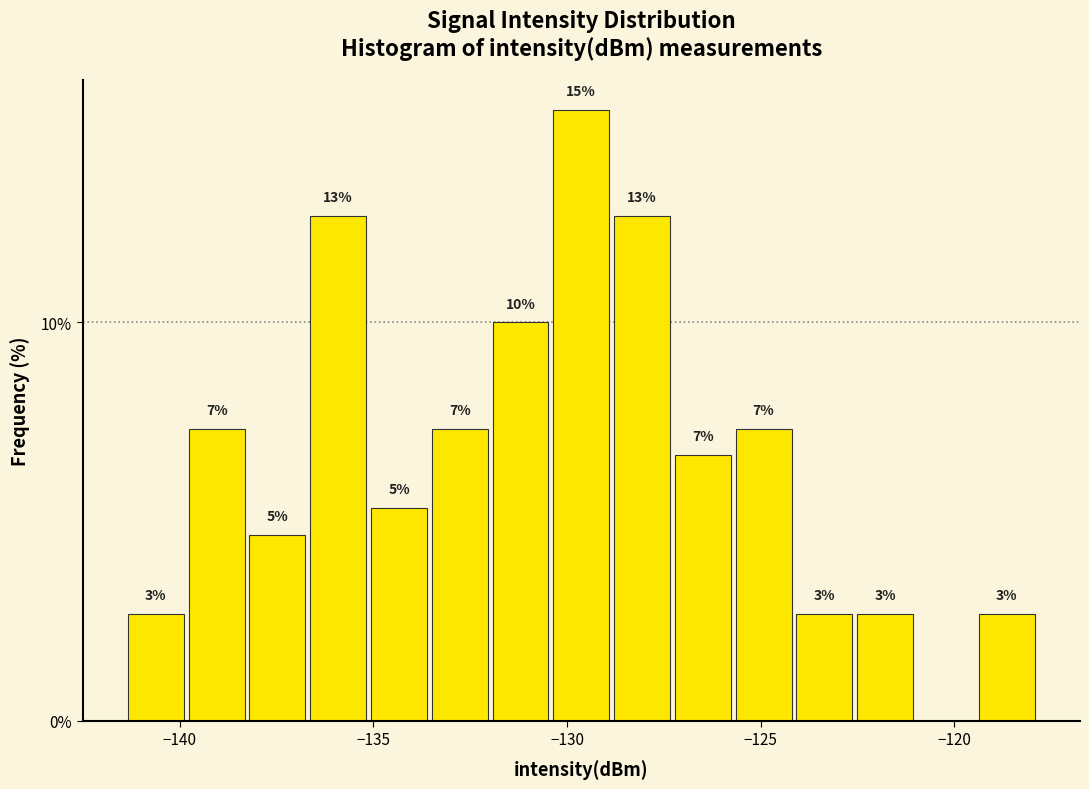

Read against the x-axis, roughly where is the centre of the tallest bar?

-129.5